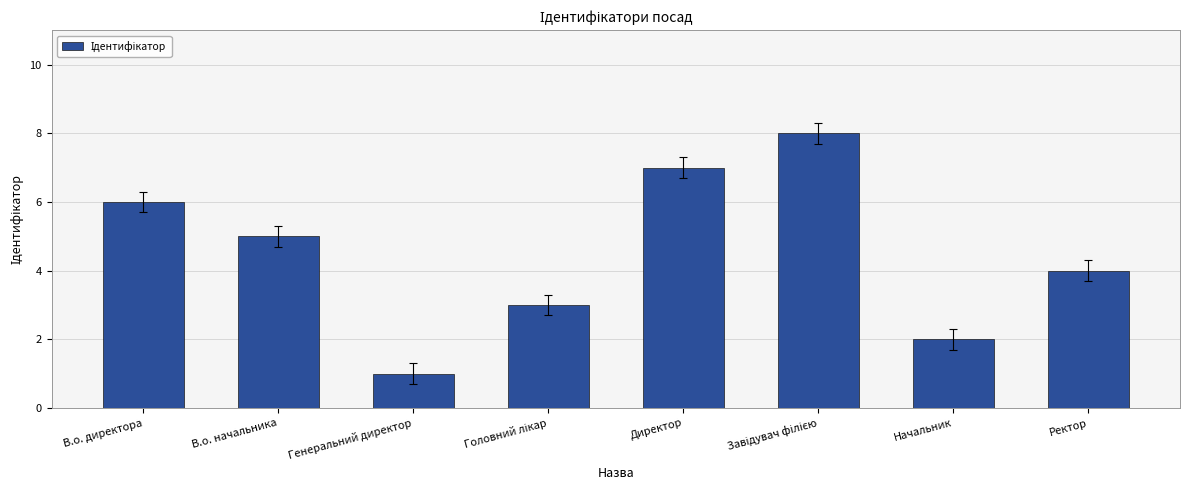

At which category does the chart reach its minimum across all series?

Генеральний директор